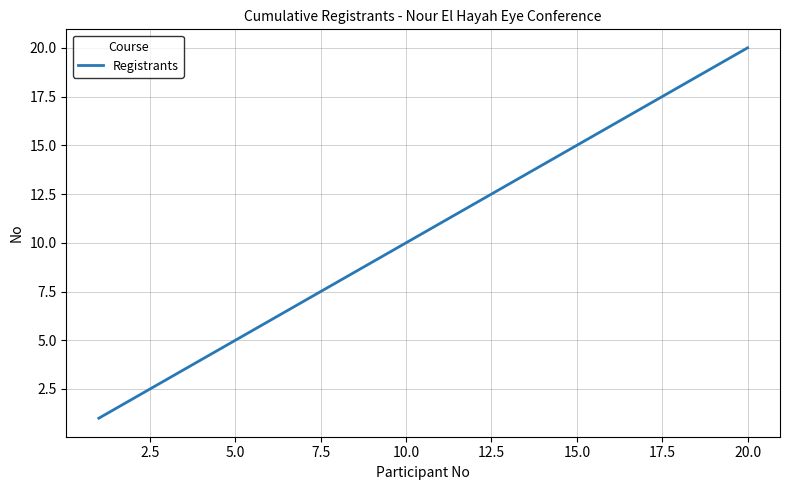

What is the greatest value displayed?

20